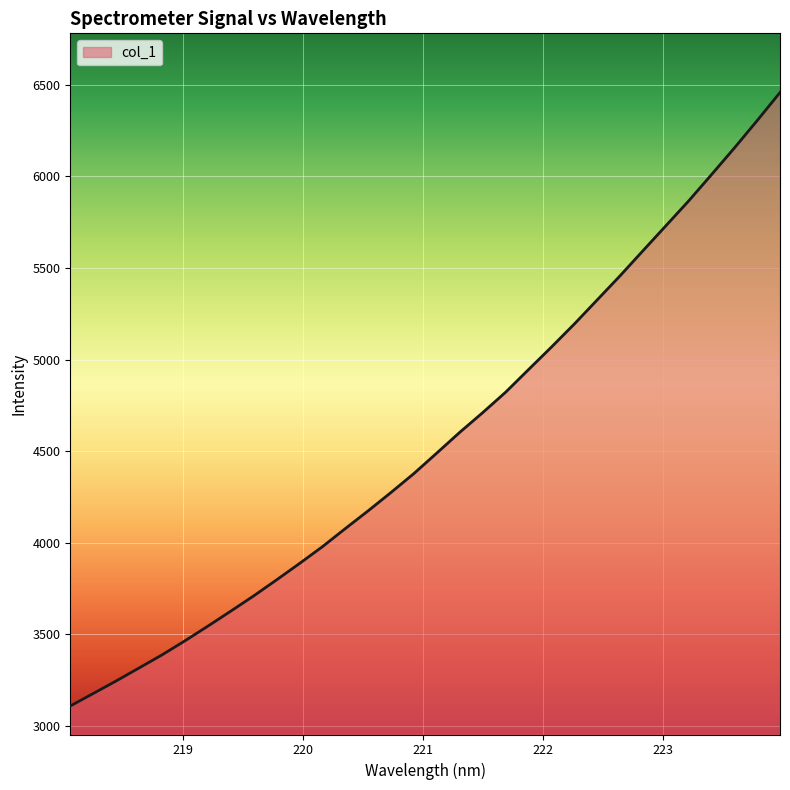

What is the smallest value displayed?

3109.6